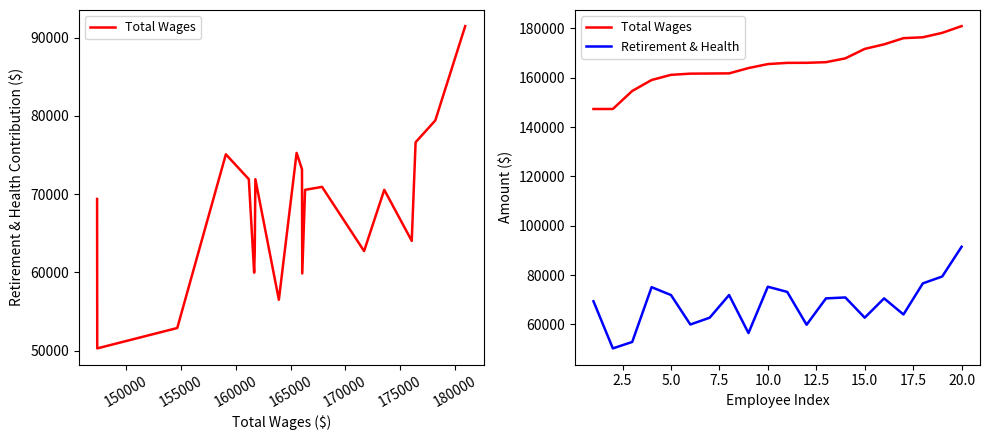

How many interior local valleys does the Retirement & Health series have?

6